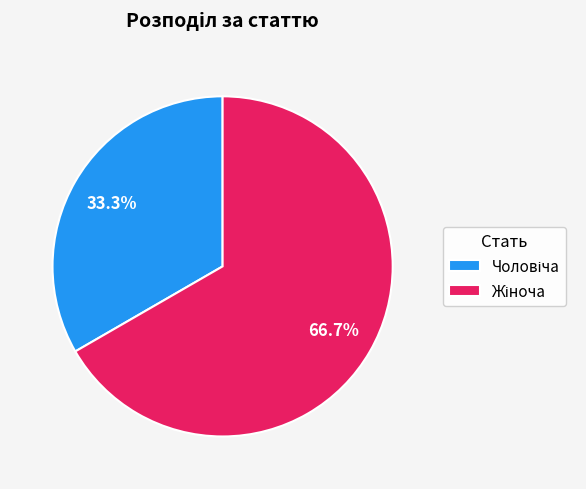

Is there a majority slice in this chart?

Yes